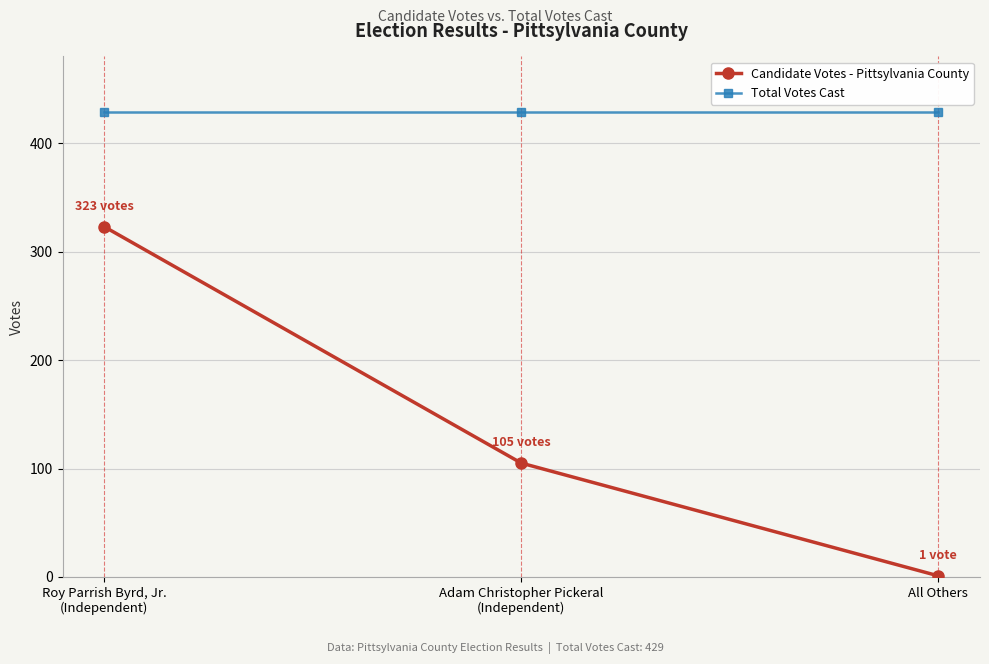

What is the smallest value displayed?

1